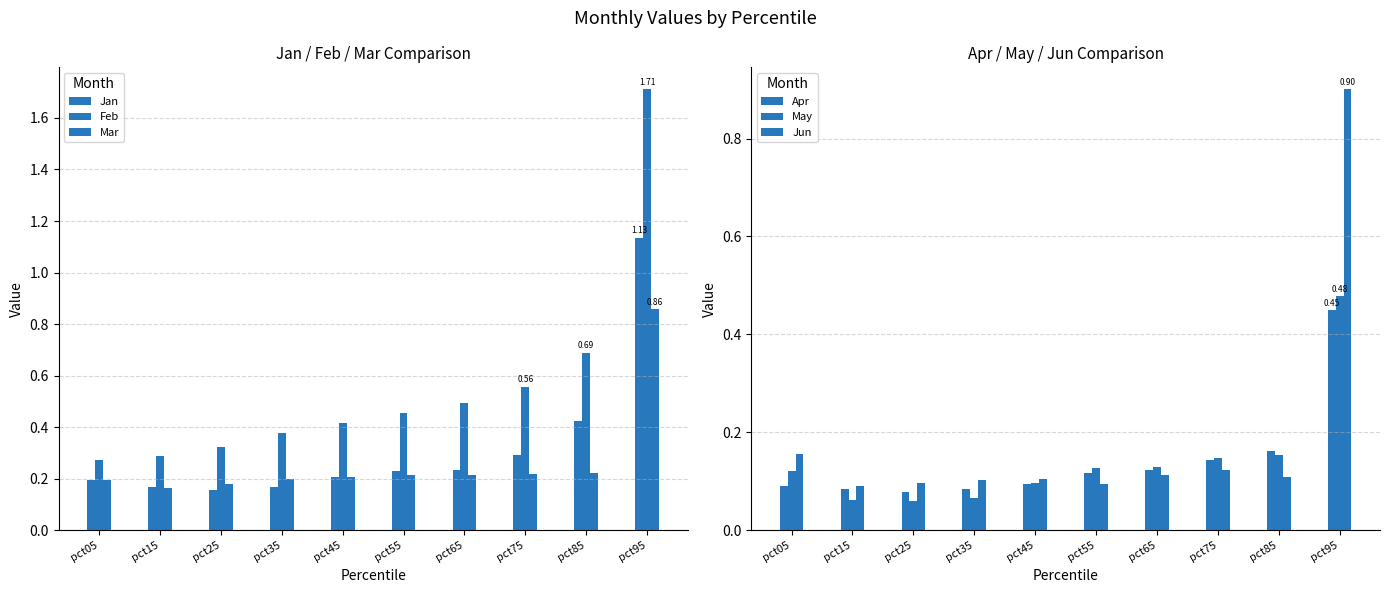

List the series in order of their peak value, highest first.

Feb, Jan, Jun, Mar, May, Apr